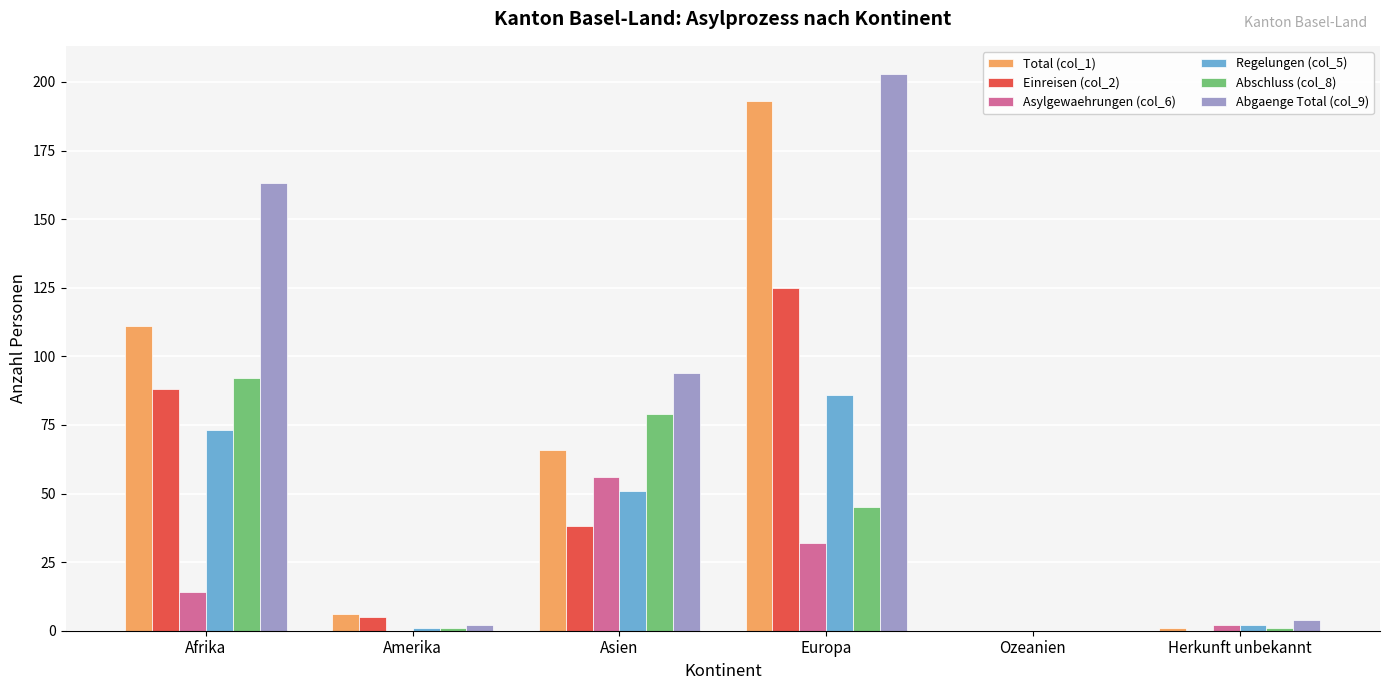

The Total (col_1) series shows -60 at Ozeanien. True or false?

False